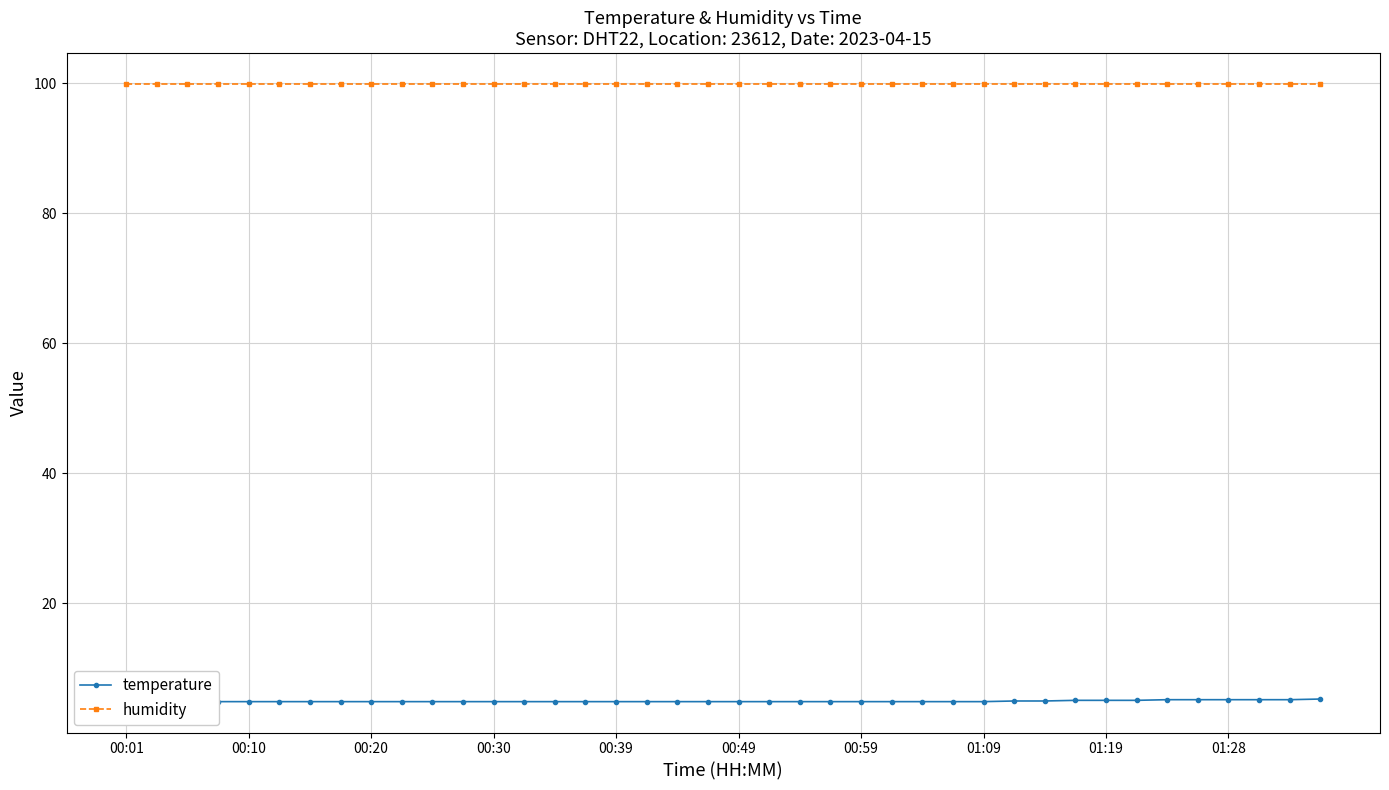

How many series are shown in this chart?

2